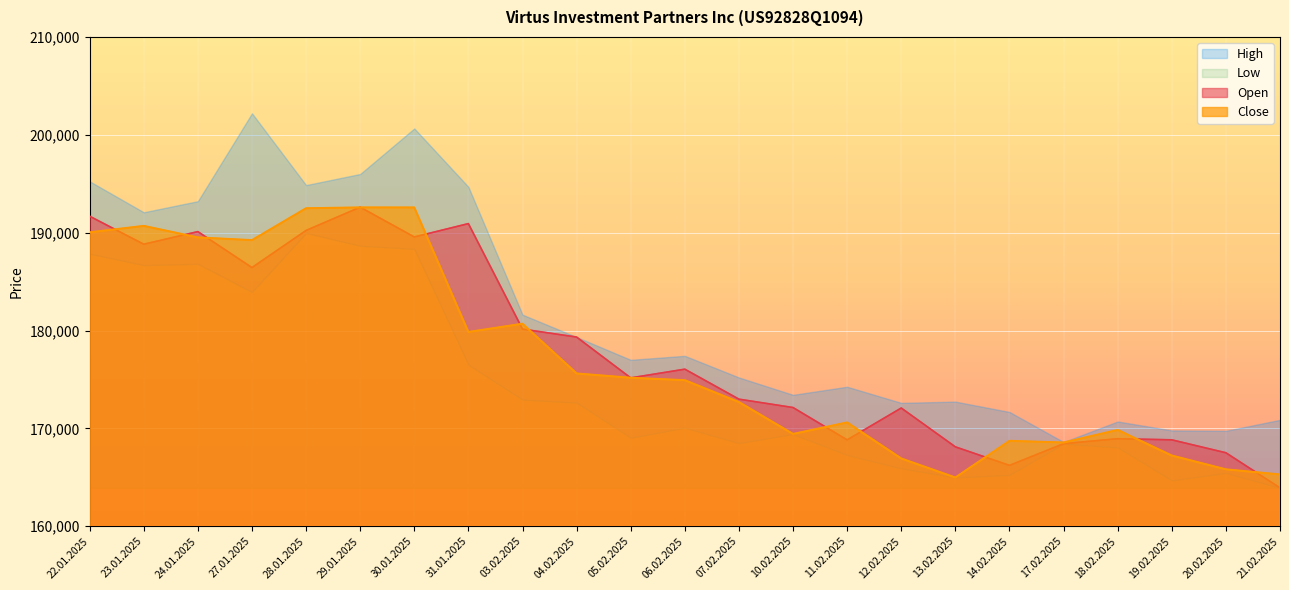

What is the average value of the Low series?

177108